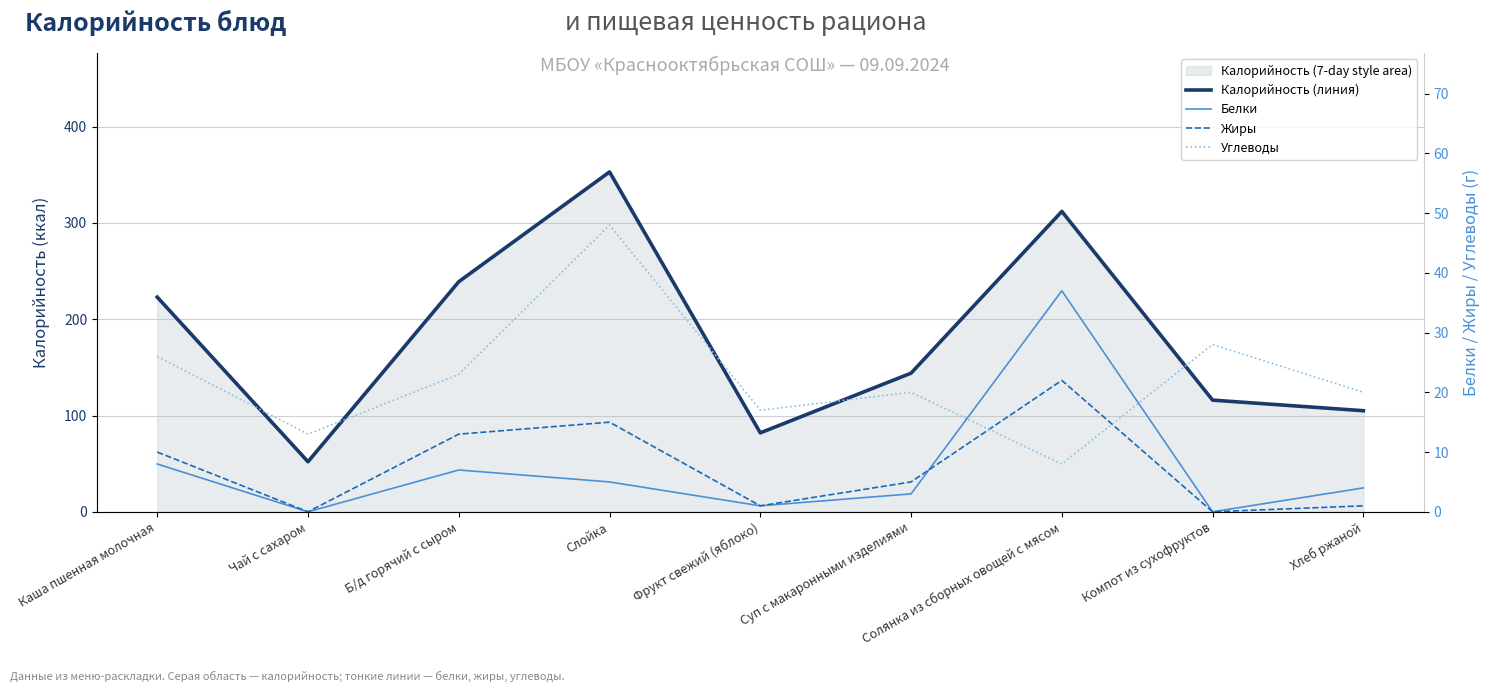

Between Слойка and Хлеб ржаной, which series saw the biggest shift?

Калорийность (линия)